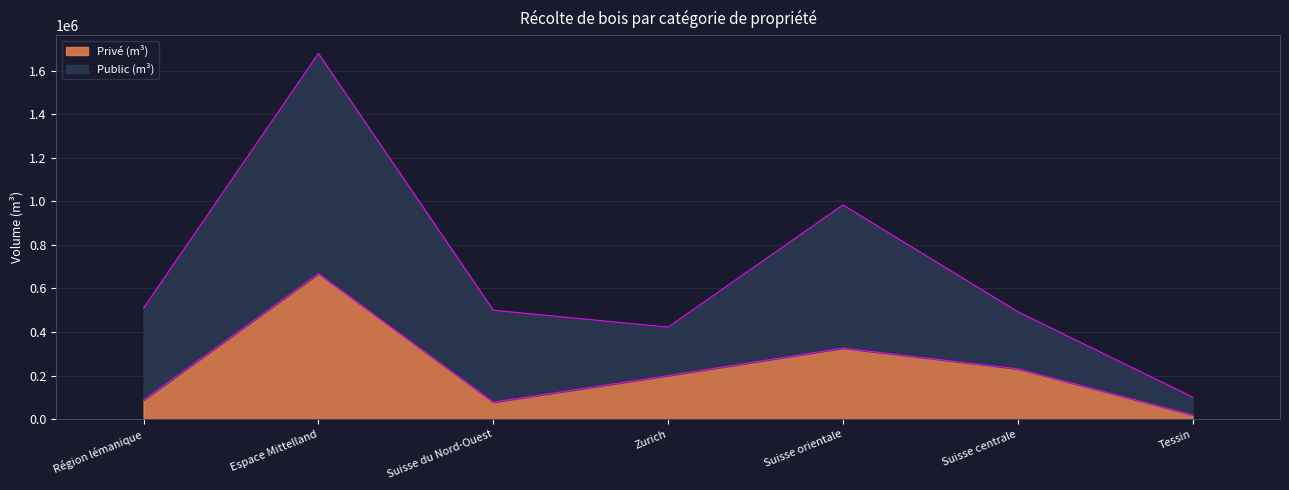

At which category does the chart reach its peak across all series?

Espace Mittelland